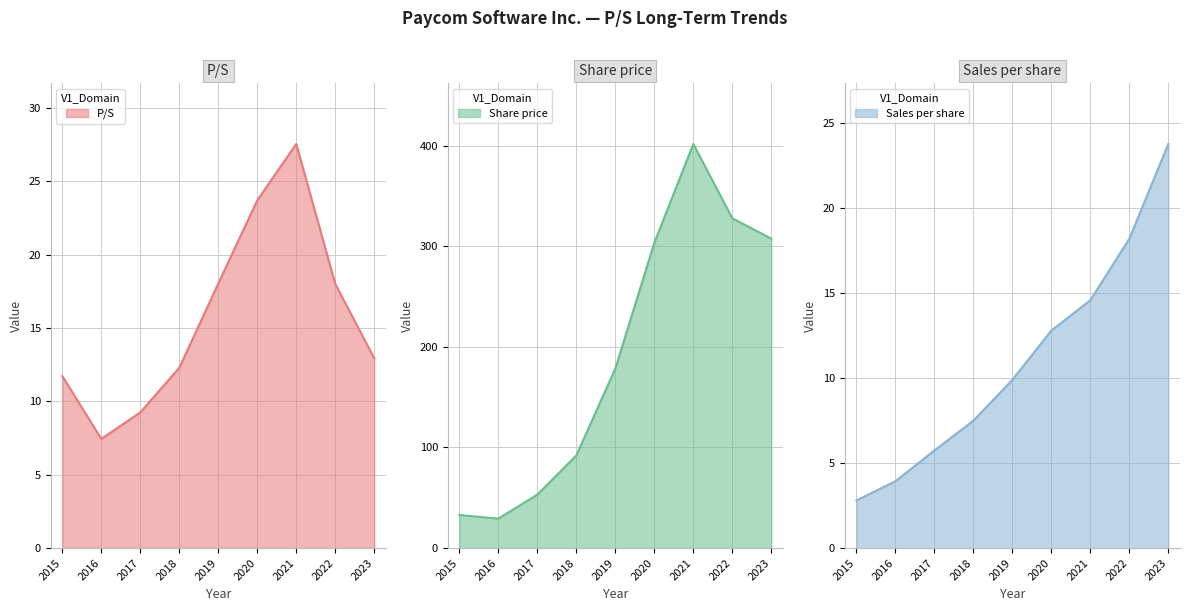

True or false: P/S has a value of 7.4 at 2016.

True